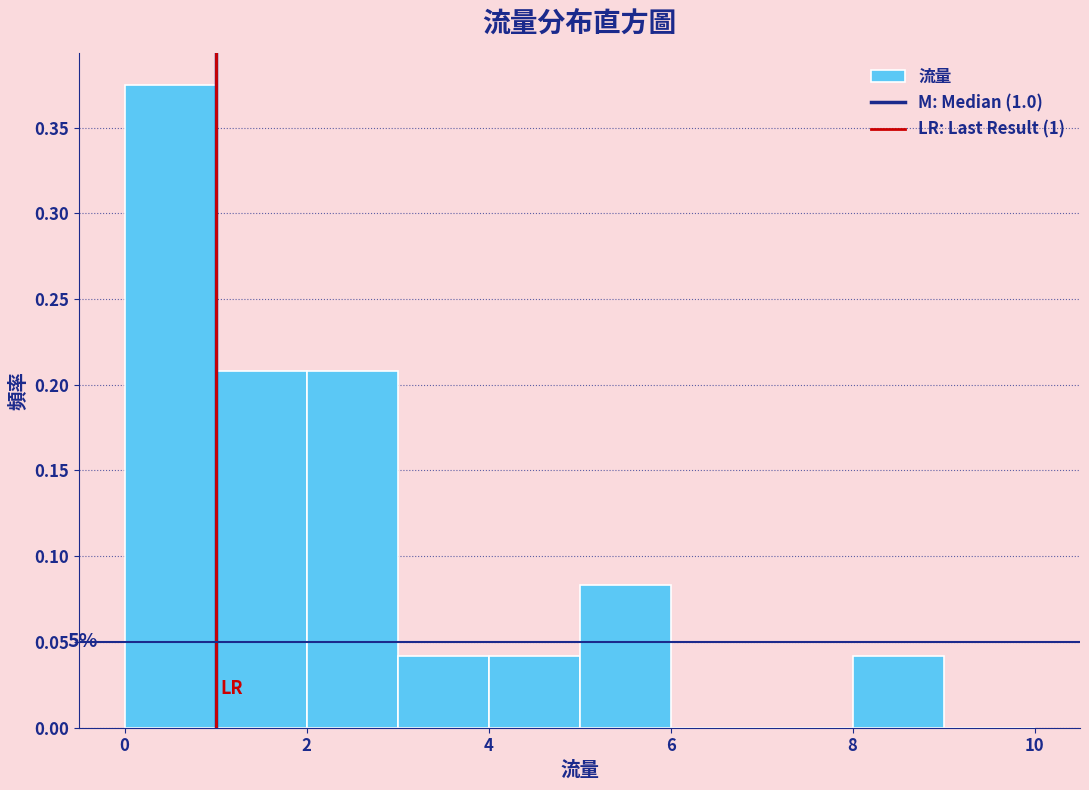

Over which range of the x-axis is the bar tallest?

0 to 1